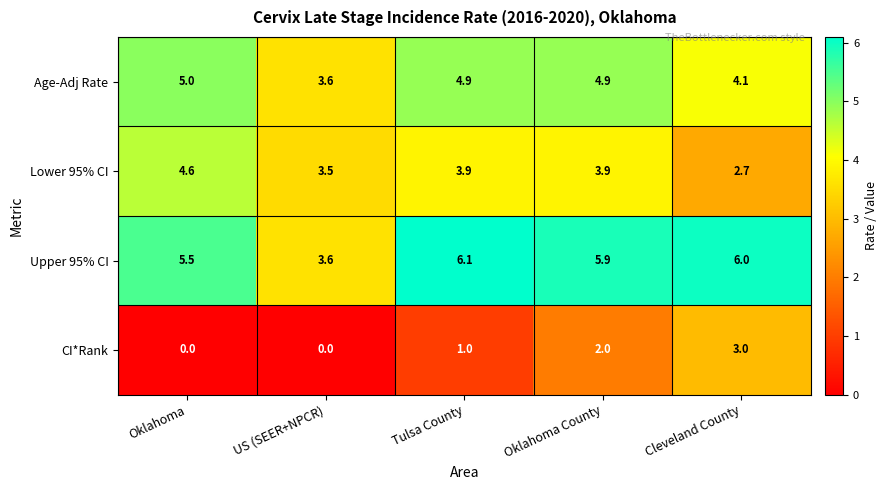

Reading right to left, list all the values displayed in this chart.

Age-Adj Rate: Cleveland County=4.1	Oklahoma County=4.9	Tulsa County=4.9	US (SEER+NPCR)=3.6	Oklahoma=5.0
Lower 95% CI: Cleveland County=2.7	Oklahoma County=3.9	Tulsa County=3.9	US (SEER+NPCR)=3.5	Oklahoma=4.6
Upper 95% CI: Cleveland County=6.0	Oklahoma County=5.9	Tulsa County=6.1	US (SEER+NPCR)=3.6	Oklahoma=5.5
CI*Rank: Cleveland County=3.0	Oklahoma County=2.0	Tulsa County=1.0	US (SEER+NPCR)=0.0	Oklahoma=0.0